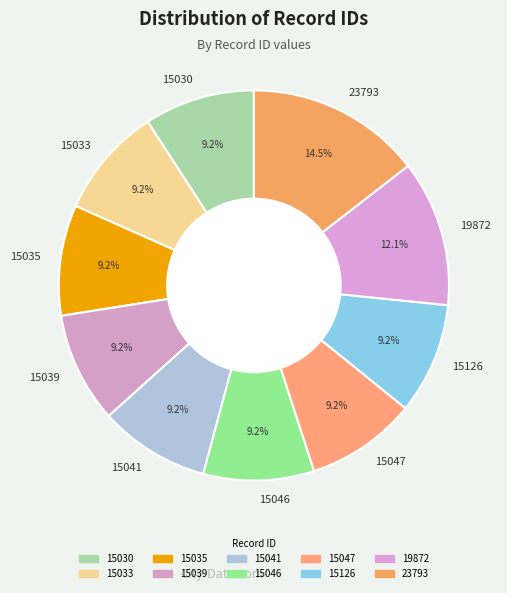

What percentage is NOT represented by 15046?

90.8%